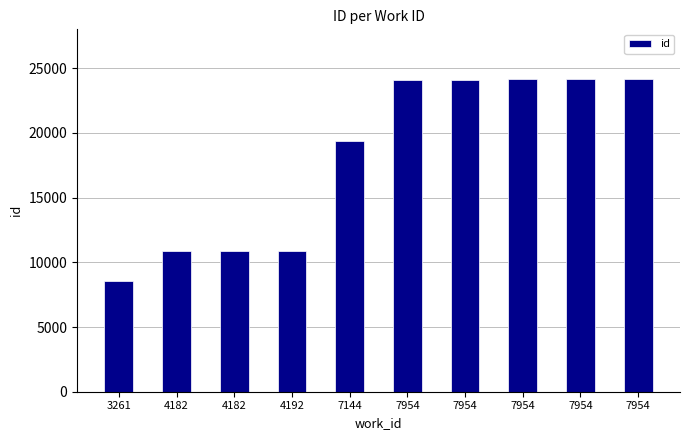

Are the bars horizontal?

No